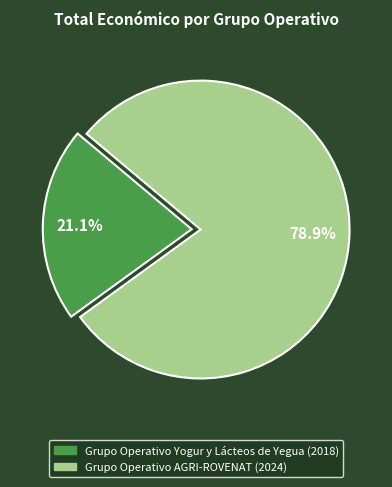

To the nearest percent, what is the difference between the Grupo Operativo Yogur y Lácteos de Yegua (2018) and Grupo Operativo AGRI-ROVENAT (2024) slice percentages?

58%